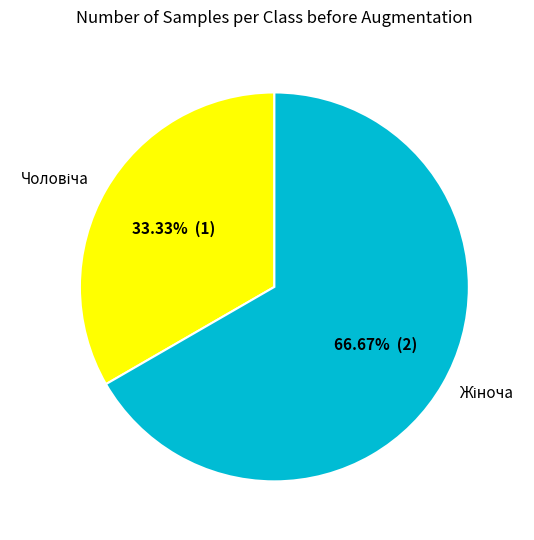

How many segments does this pie chart have?

2